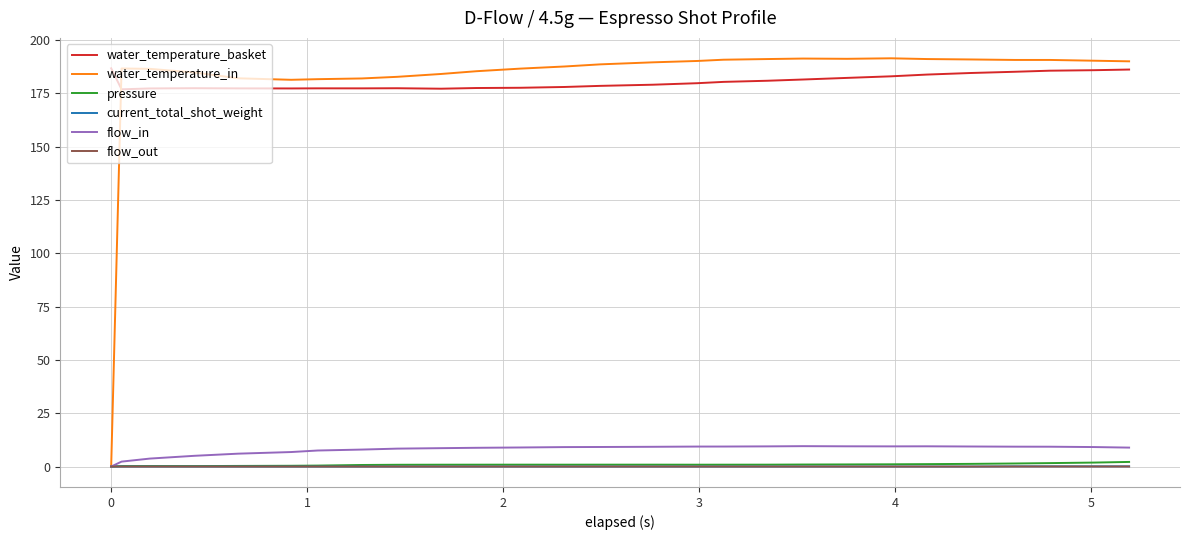

Which series has the largest range (max minus min)?

water_temperature_in